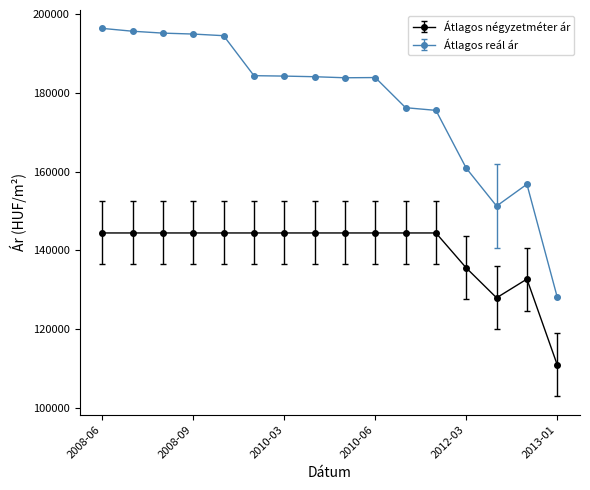

What is the value of the Átlagos négyzetméter ár point at the 11th from the left?

144444